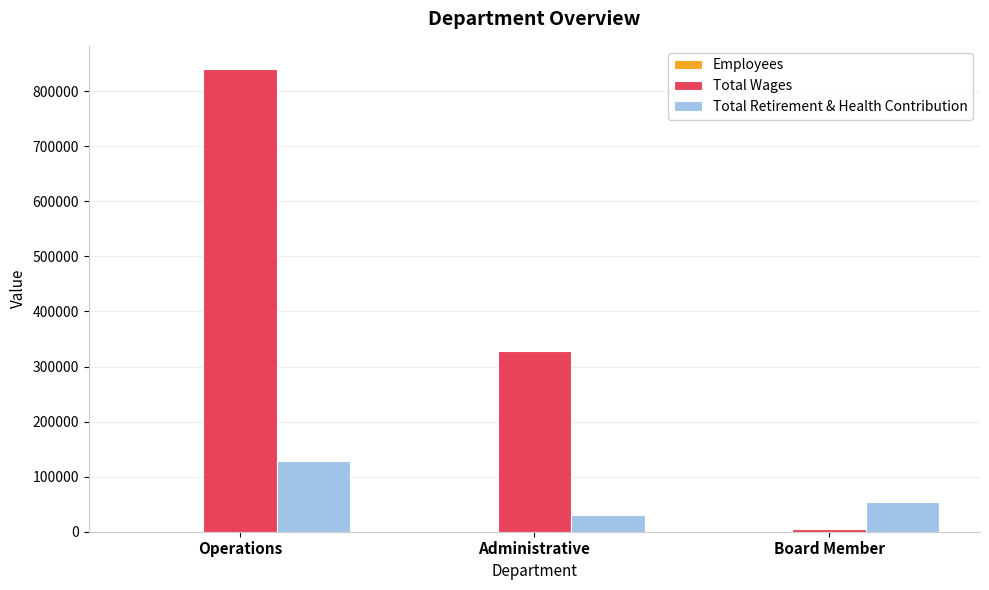

Between Administrative and Board Member, which series saw the biggest shift?

Total Wages